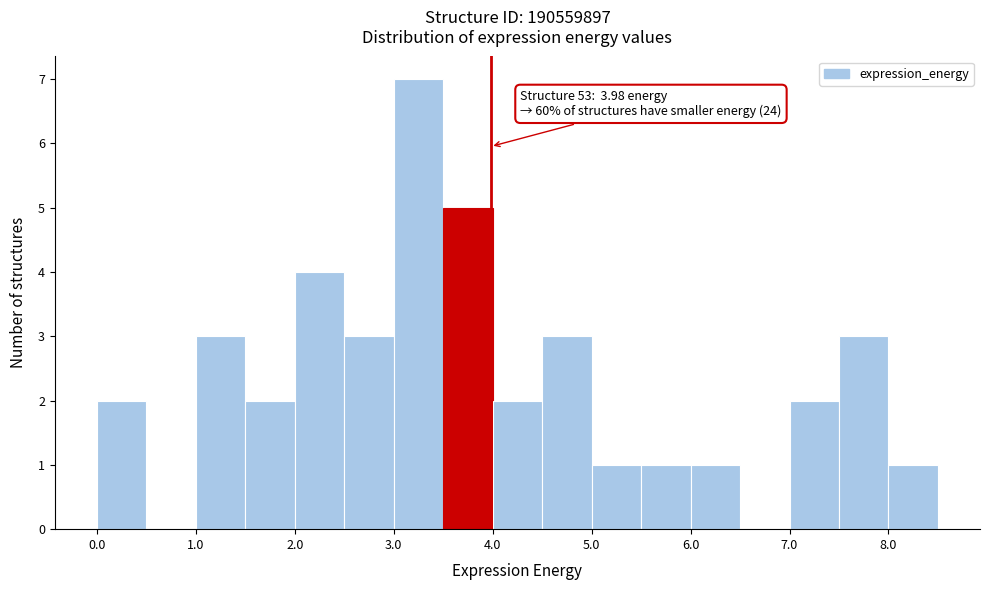

Which range on the x-axis has the tallest bar?

3.0 to 3.5